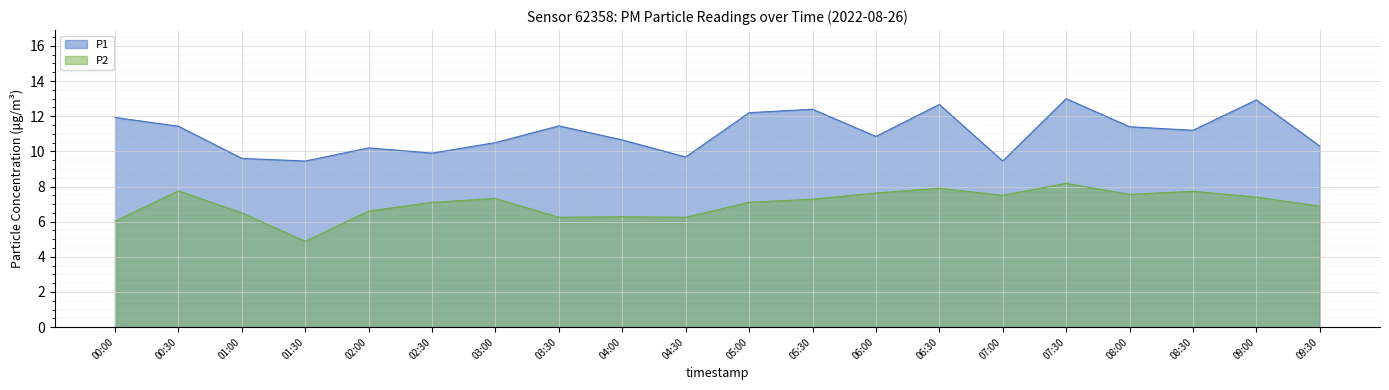

At which category is the sum across all series the highest?

07:30